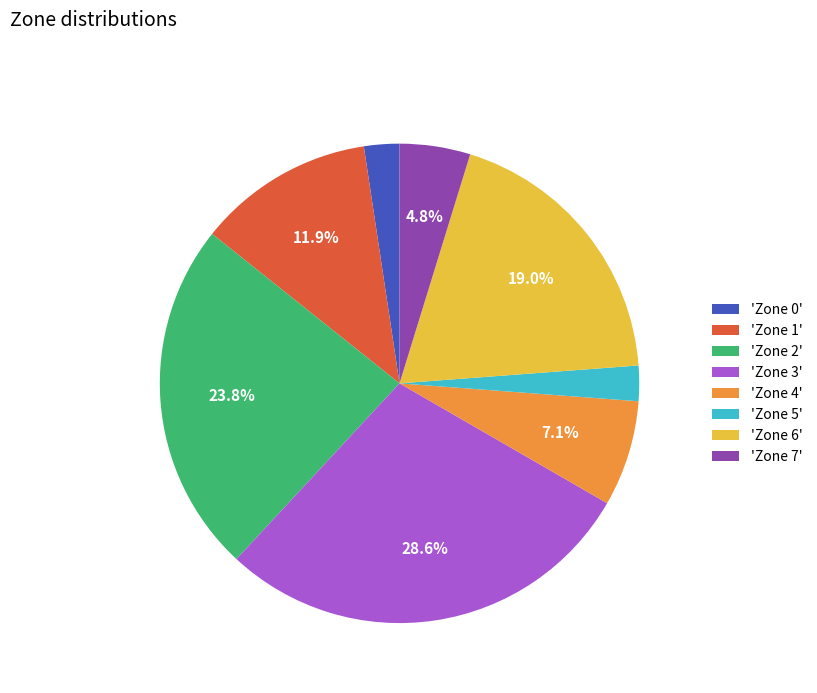

Between 'Zone 6' and 'Zone 7', which is larger?

'Zone 6'